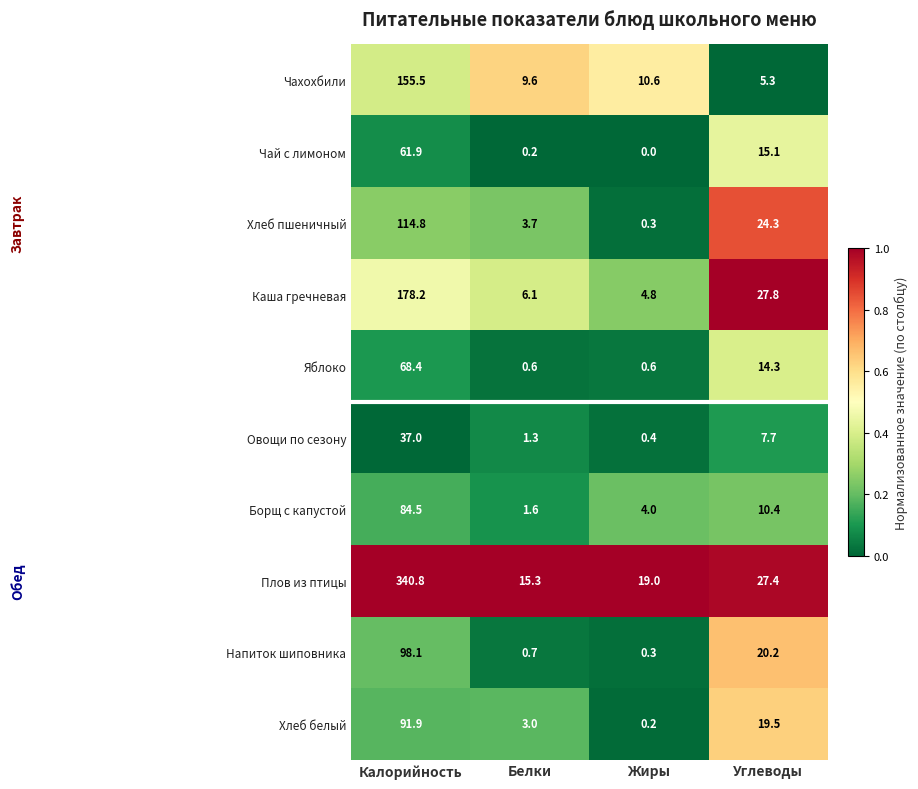

What is the difference between the highest and lowest values at Белки?

15.1